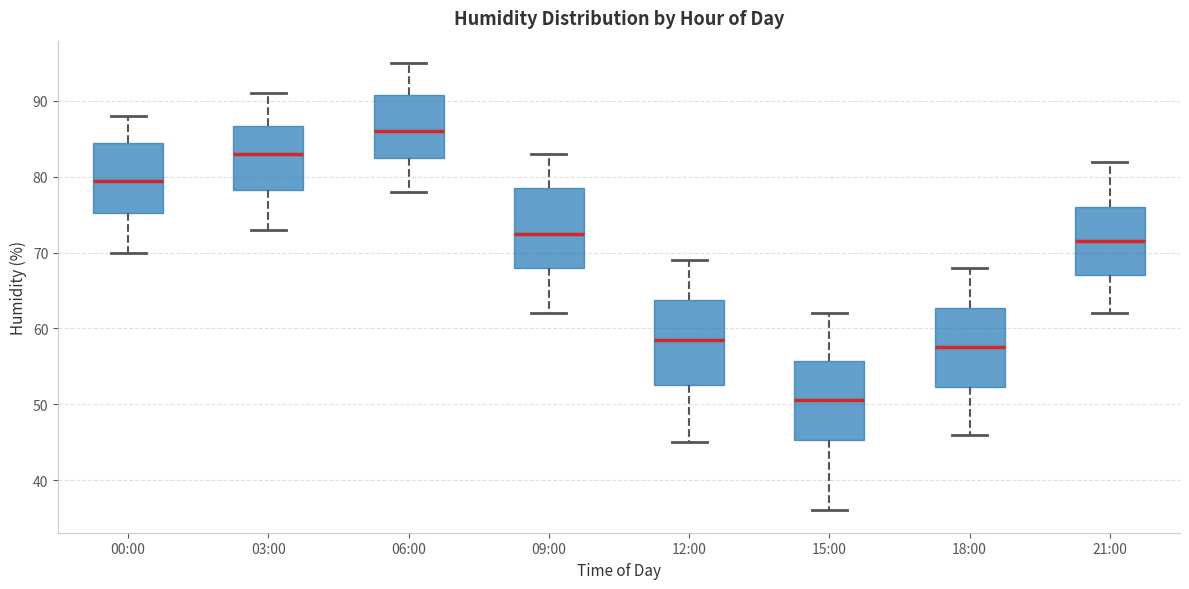

Reading left to right, transcribe this box plot: for each box, give where its median line is, the range the box spans, and where its two whiskers end, as read against the y-axis. The values are not printed on the chart, so give them approximately, as read against the axis.

00:00: median 80, box 75 to 85, whiskers 70 to 88
03:00: median 83, box 78 to 87, whiskers 73 to 91
06:00: median 86, box 83 to 91, whiskers 78 to 95
09:00: median 73, box 68 to 79, whiskers 62 to 83
12:00: median 59, box 53 to 64, whiskers 45 to 69
15:00: median 51, box 45 to 56, whiskers 36 to 62
18:00: median 58, box 52 to 63, whiskers 46 to 68
21:00: median 72, box 67 to 76, whiskers 62 to 82